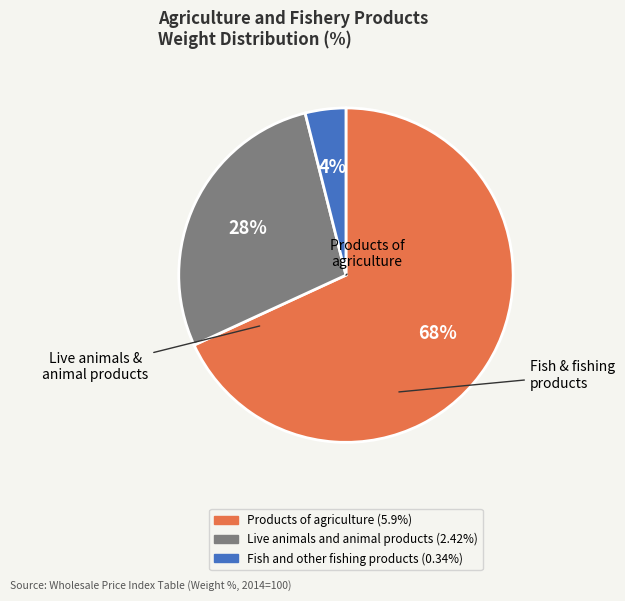

Which slice is the largest?

Products of agriculture